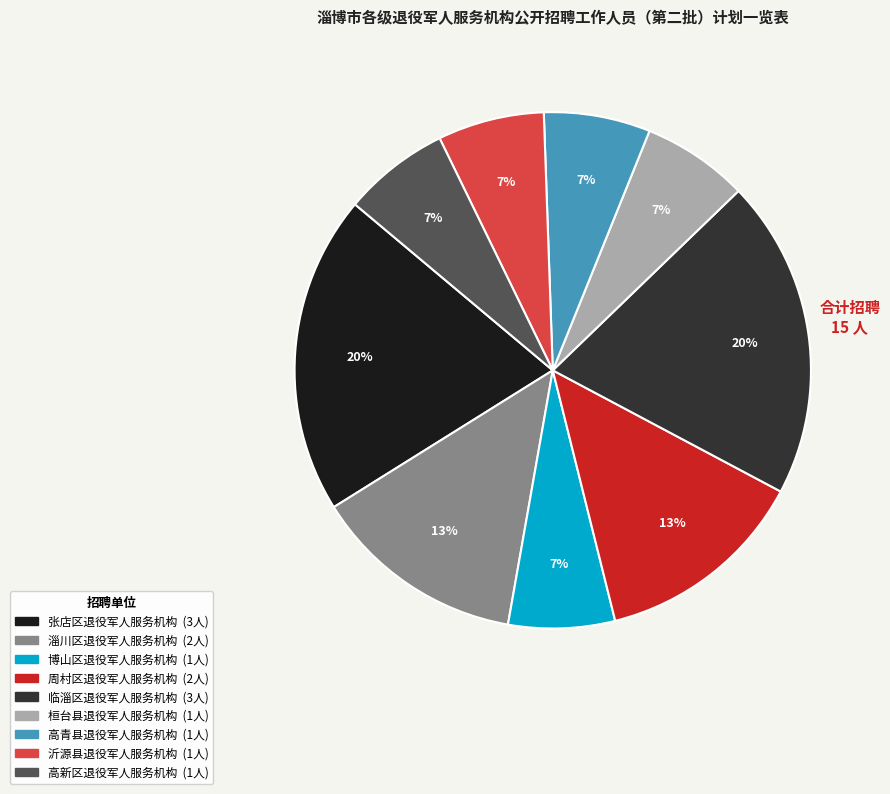

Is there any slice that represents more than half of the pie?

No